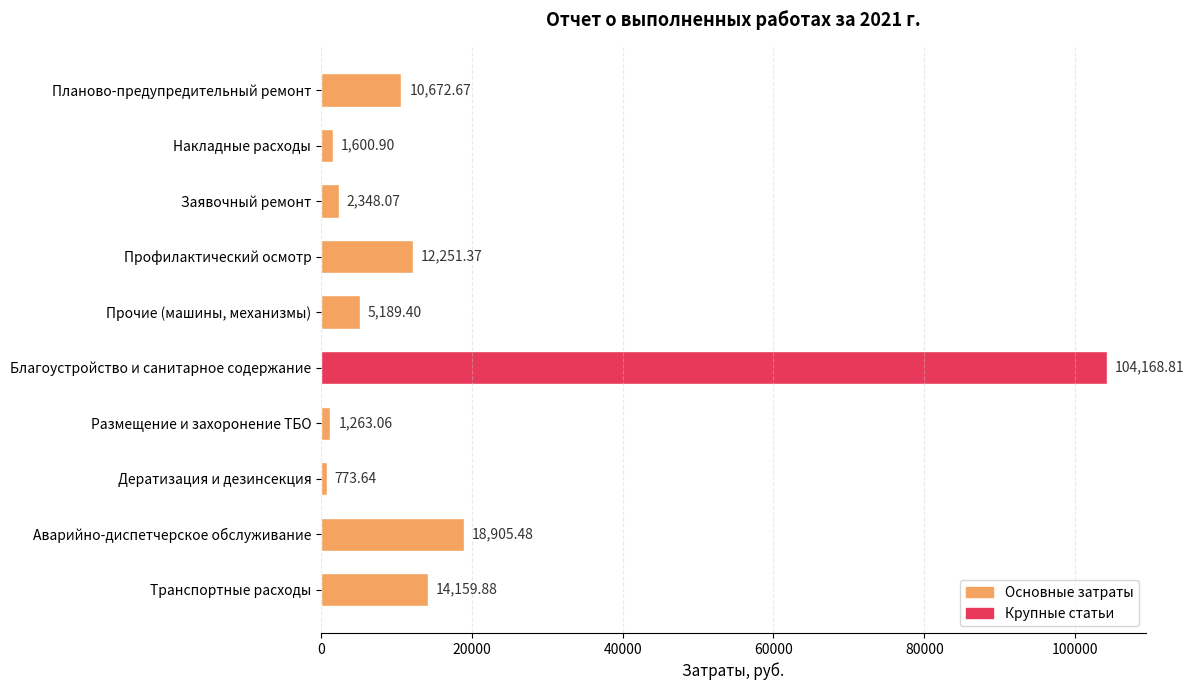

List the labels in order of value, largest first.

Благоустройство и санитарное содержание, Аварийно-диспетчерское обслуживание, Транспортные расходы, Профилактический осмотр, Планово-предупредительный ремонт, Прочие (машины, механизмы), Заявочный ремонт, Накладные расходы, Размещение и захоронение ТБО, Дератизация и дезинсекция